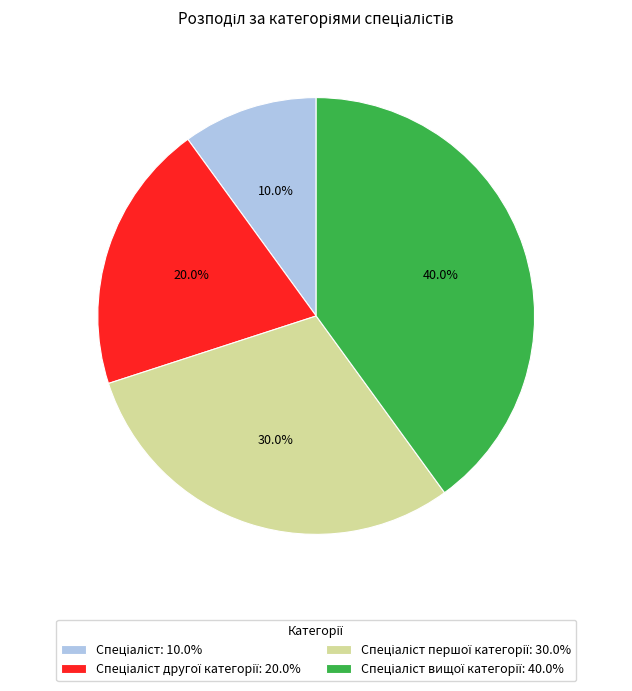

Does any single category account for the majority?

No